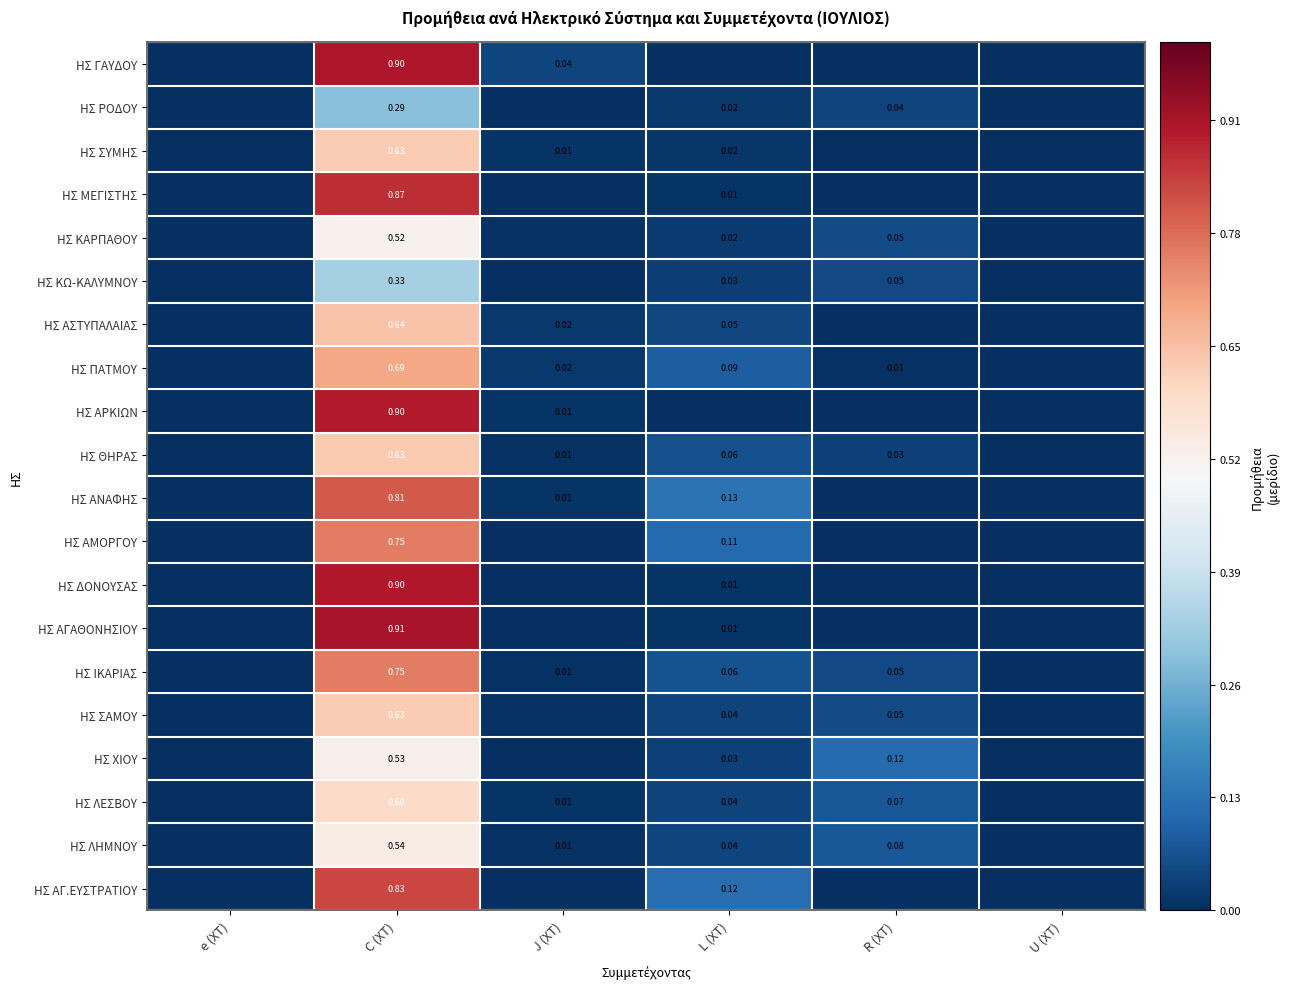

At which category is the sum across all series the highest?

C (ΧΤ)